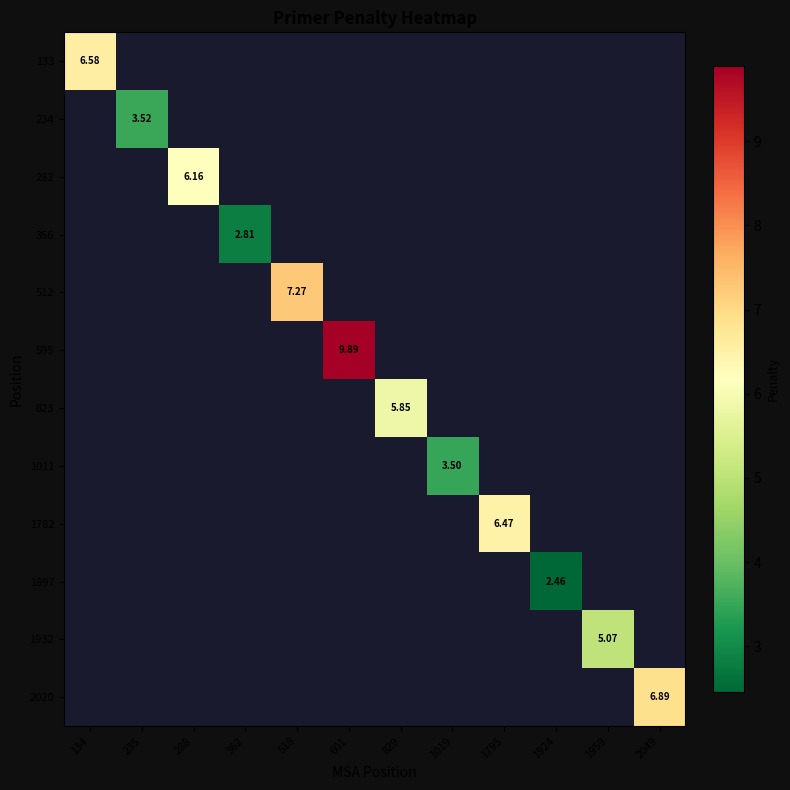

Is the value of 2020 at 2049 greater than the value of 1782 at 1795?

Yes